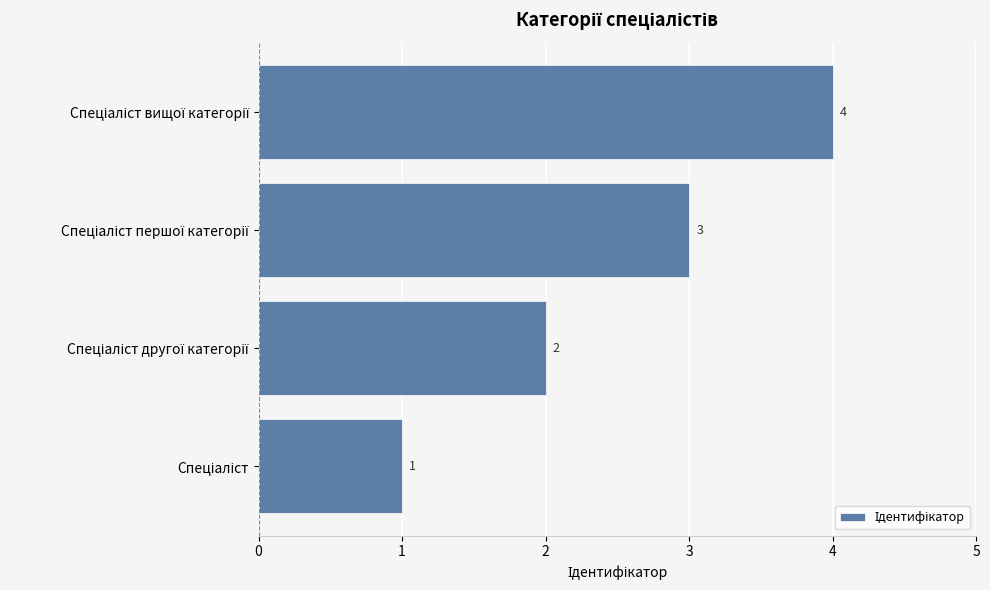

How many values are below 3?

2